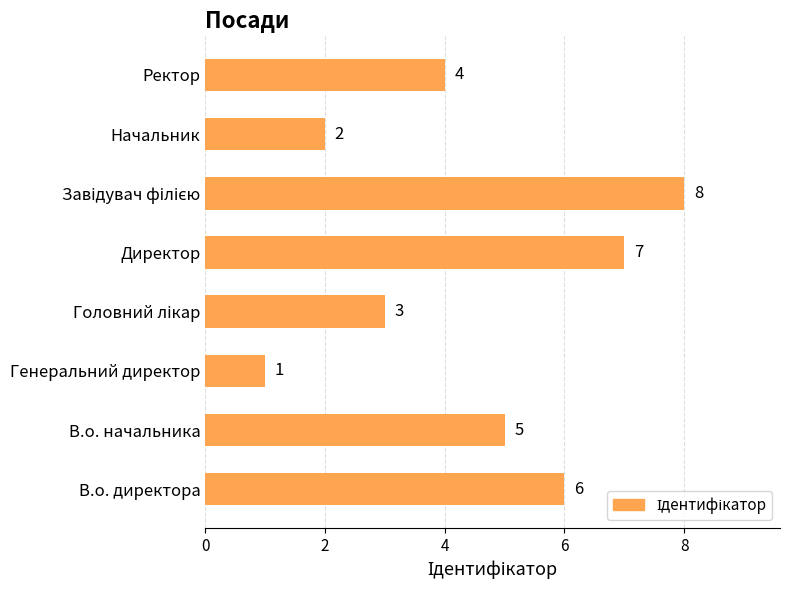

Where is the data nearest to the value 4?

Ректор